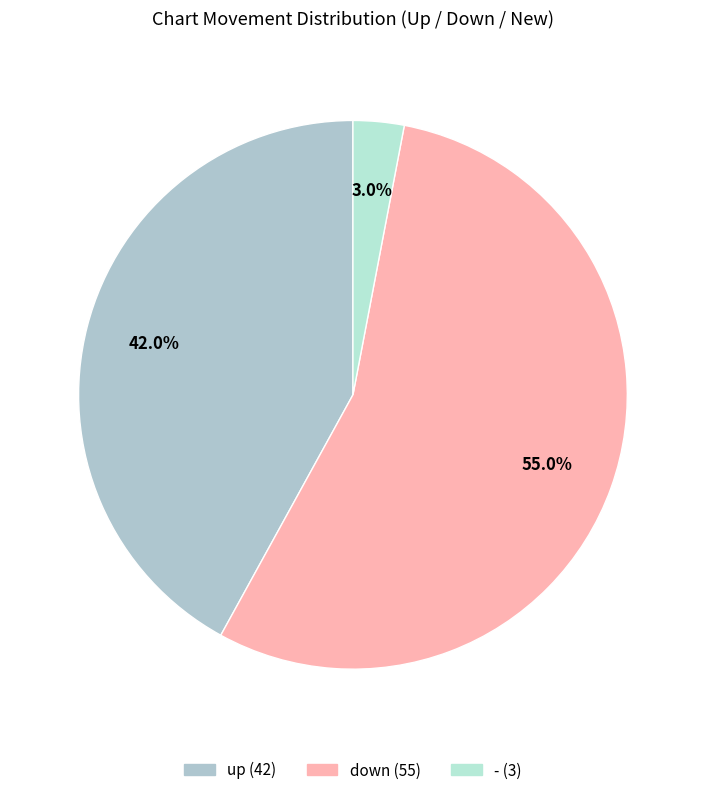

Approximately how many times larger is the value at - compared to up?

0.1